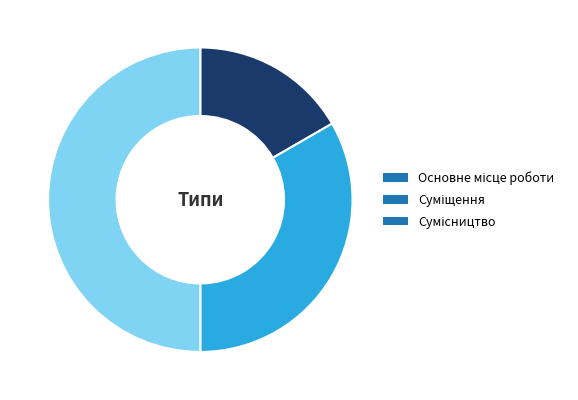

How many segments does this pie chart have?

3